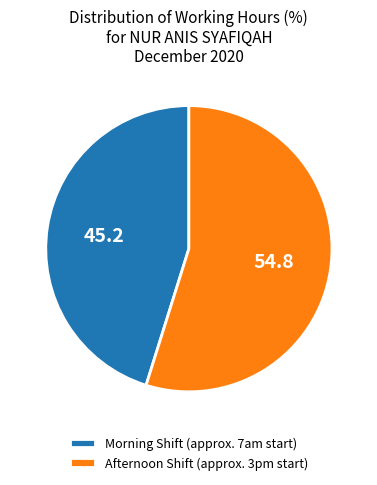

Which slice is the largest?

Afternoon Shift (approx. 3pm start)